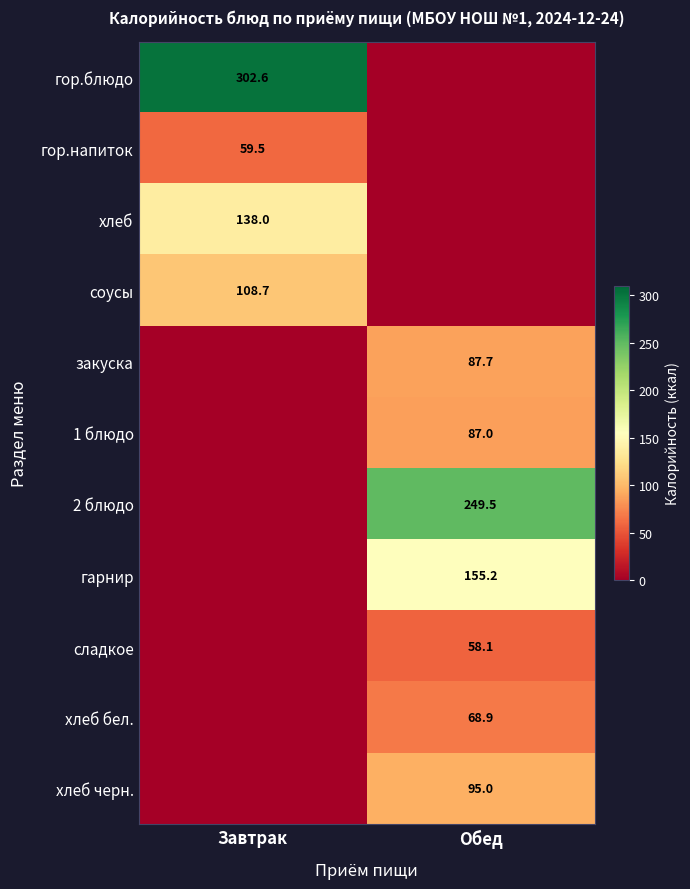

Is the value of гор.блюдо at Завтрак greater than the value of закуска at Обед?

Yes